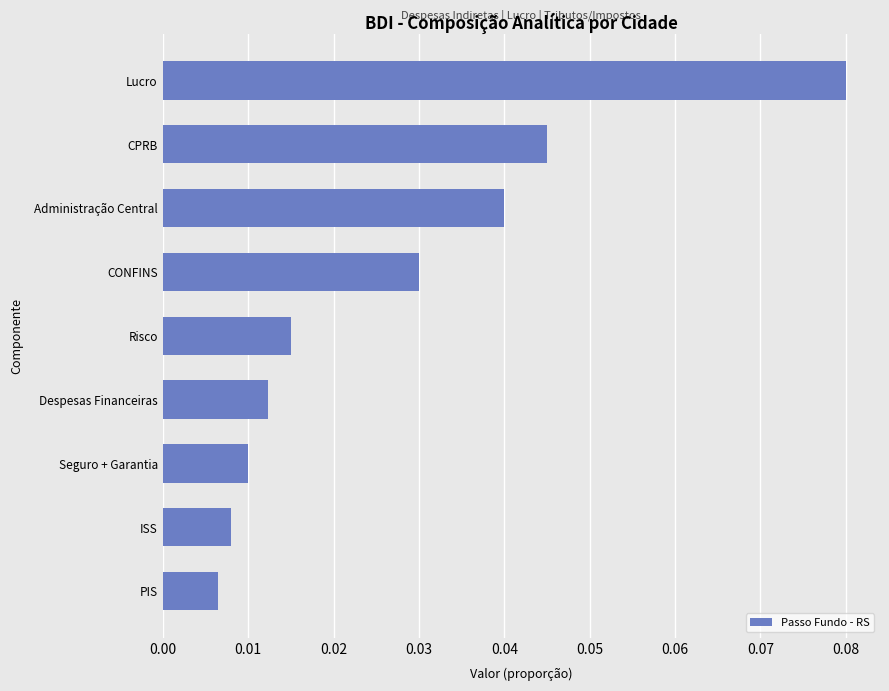

Between Seguro + Garantia and Lucro, which is larger?

Lucro